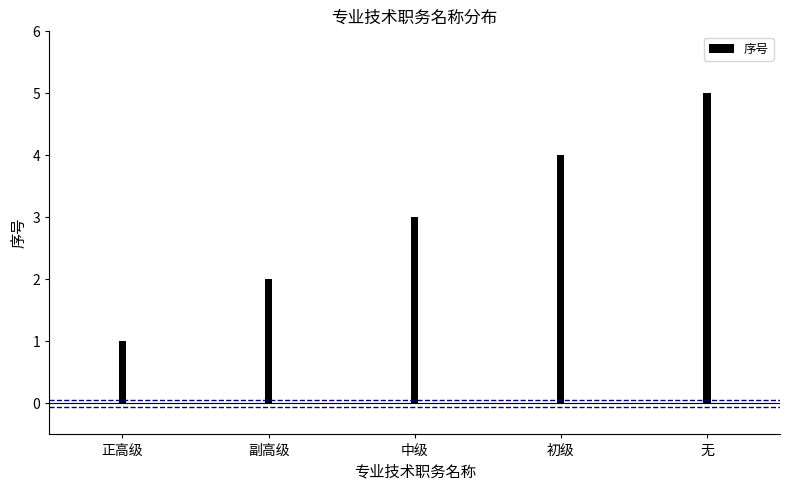

True or false: the data shows 5 at 中级.

False